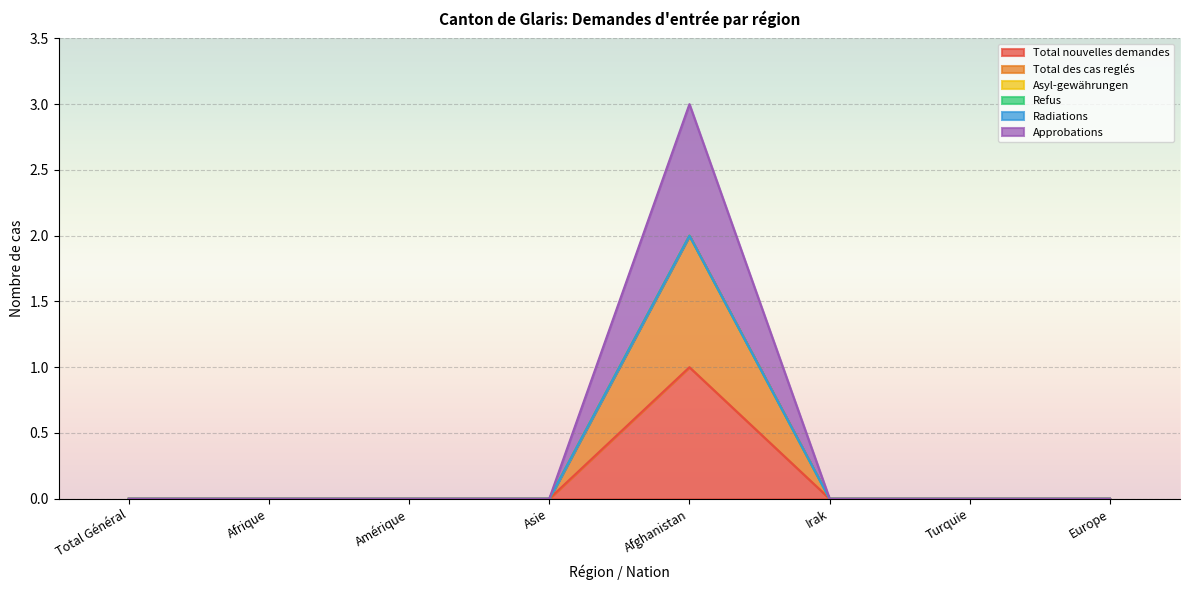

What is the label of the 7th point from the right?

Afrique